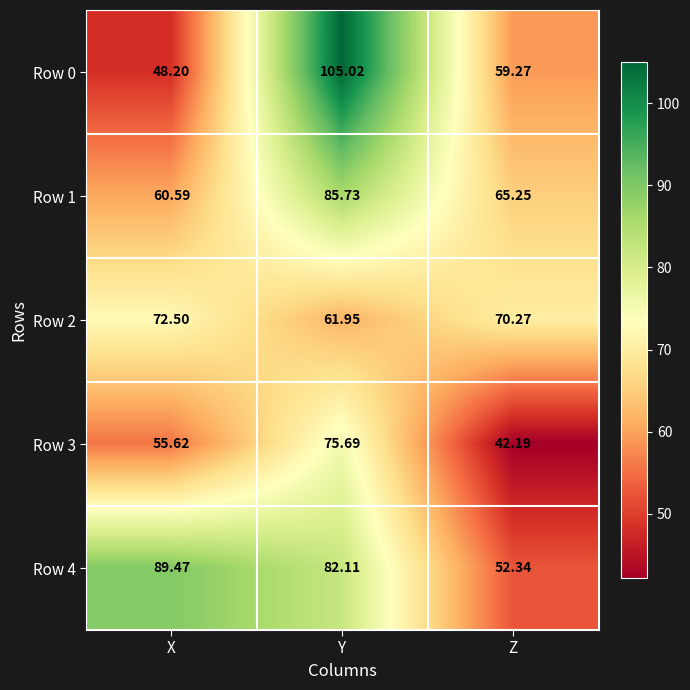

Is the value of Row 4 at X greater than the value of Row 3 at Y?

Yes